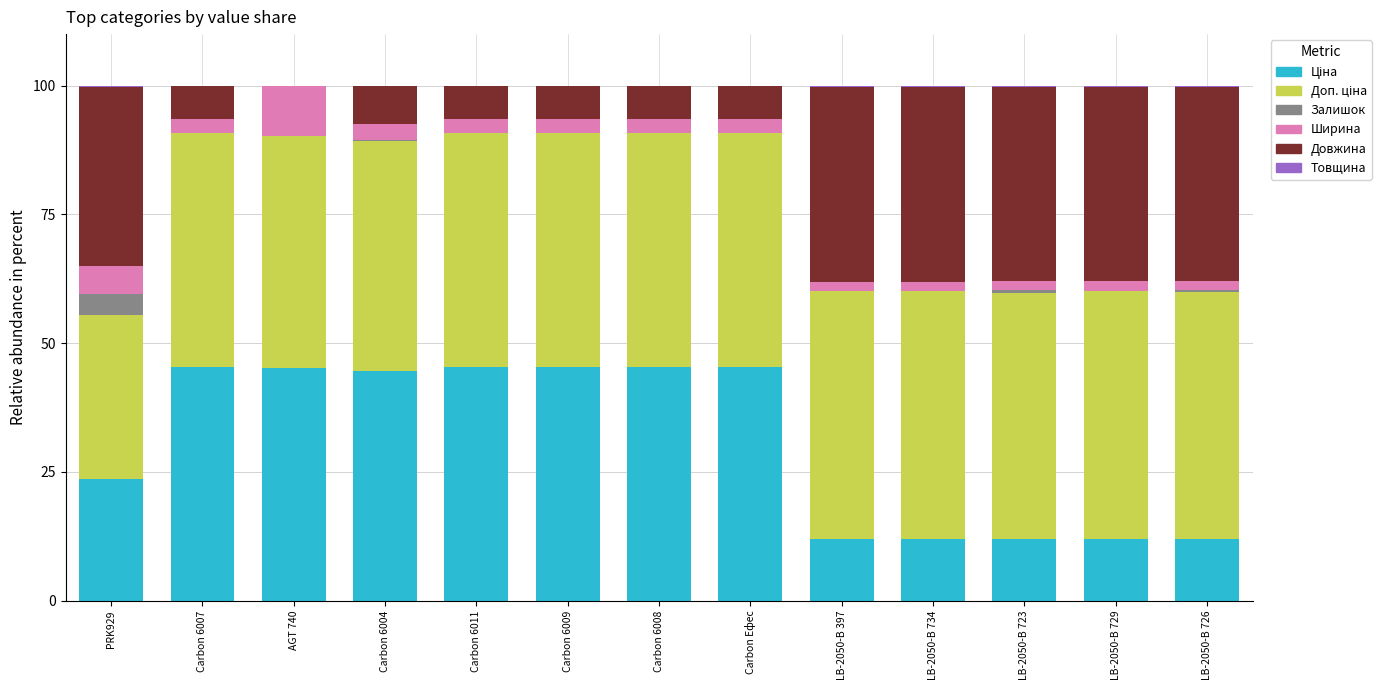

Does the chart contain stacked bars?

Yes